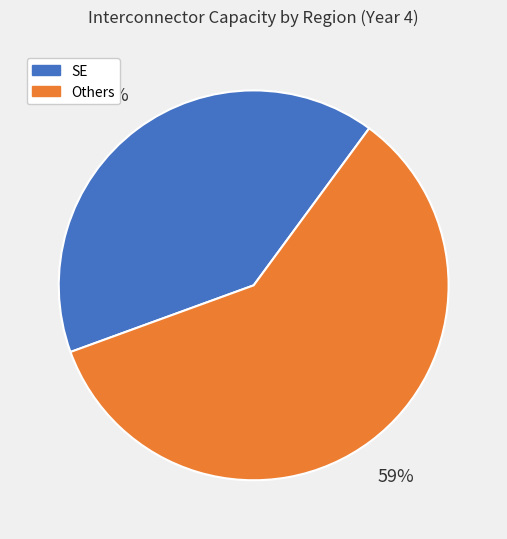

To the nearest percent, what is the average slice percentage?

50%